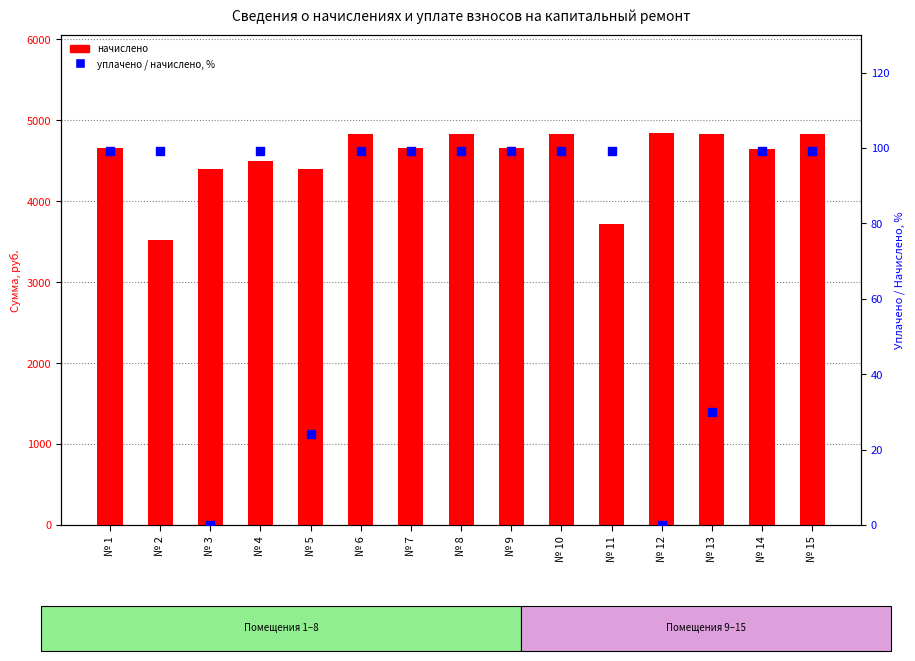

Which series has the widest spread of Y values?

начислено